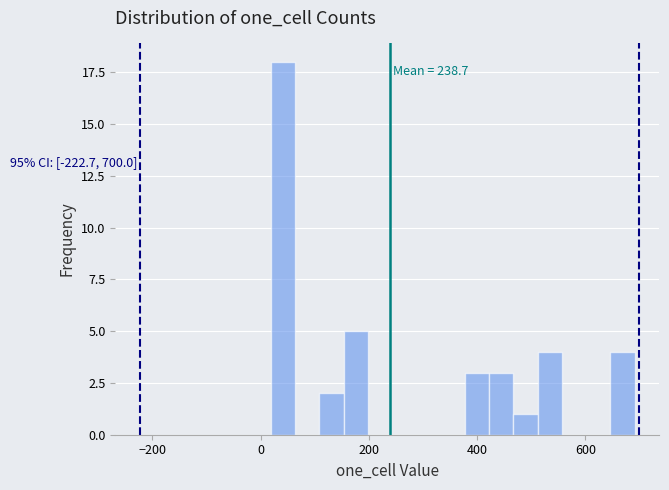

Around what value on the x-axis is the tallest bar? Give the approximate position of its centre, as read against the axis.

40